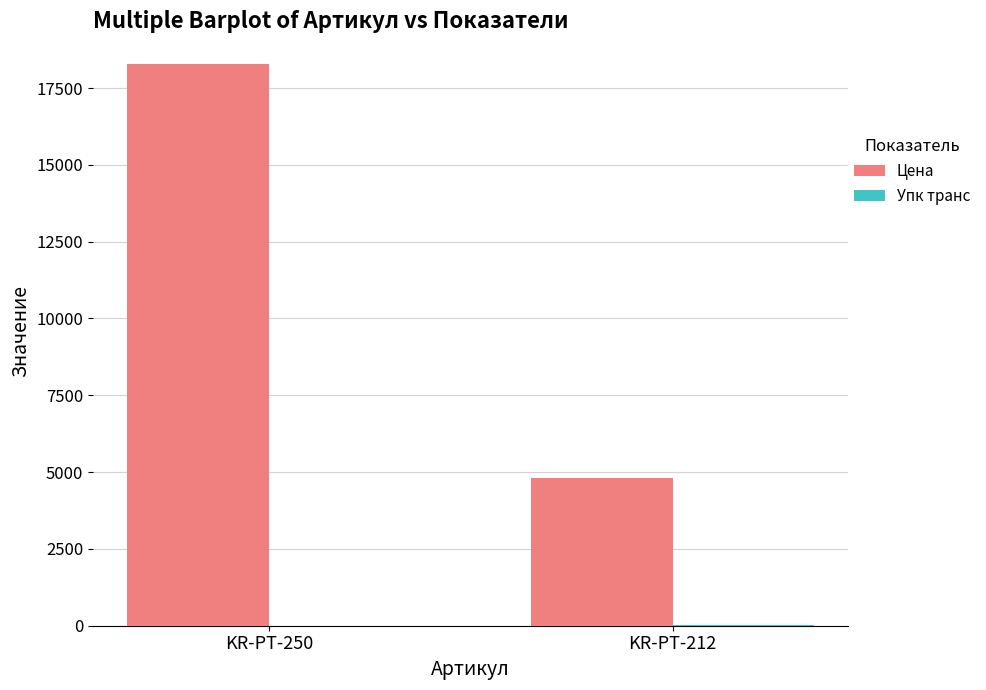

Which series has the widest spread of values?

Цена